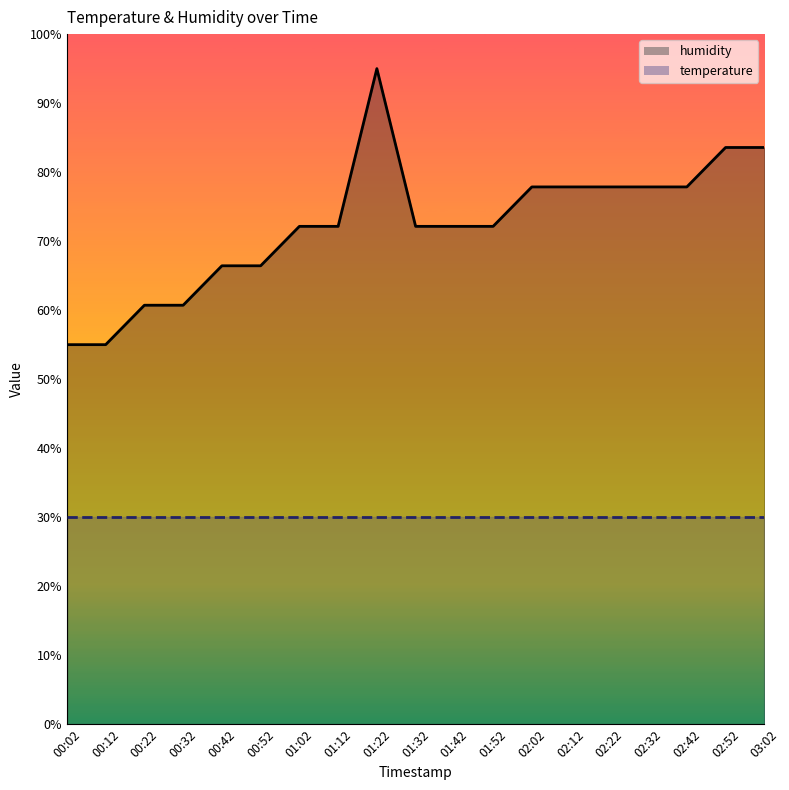

True or false: humidity_line and temperature_line intersect in this chart.

False